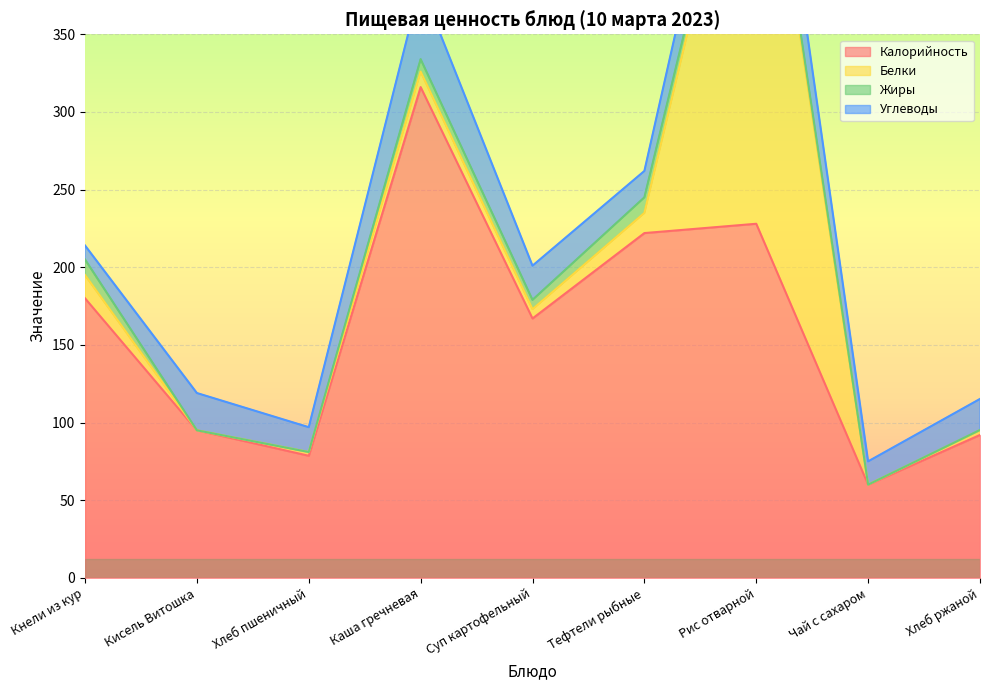

Does the chart display data point markers on the line(s)?

No